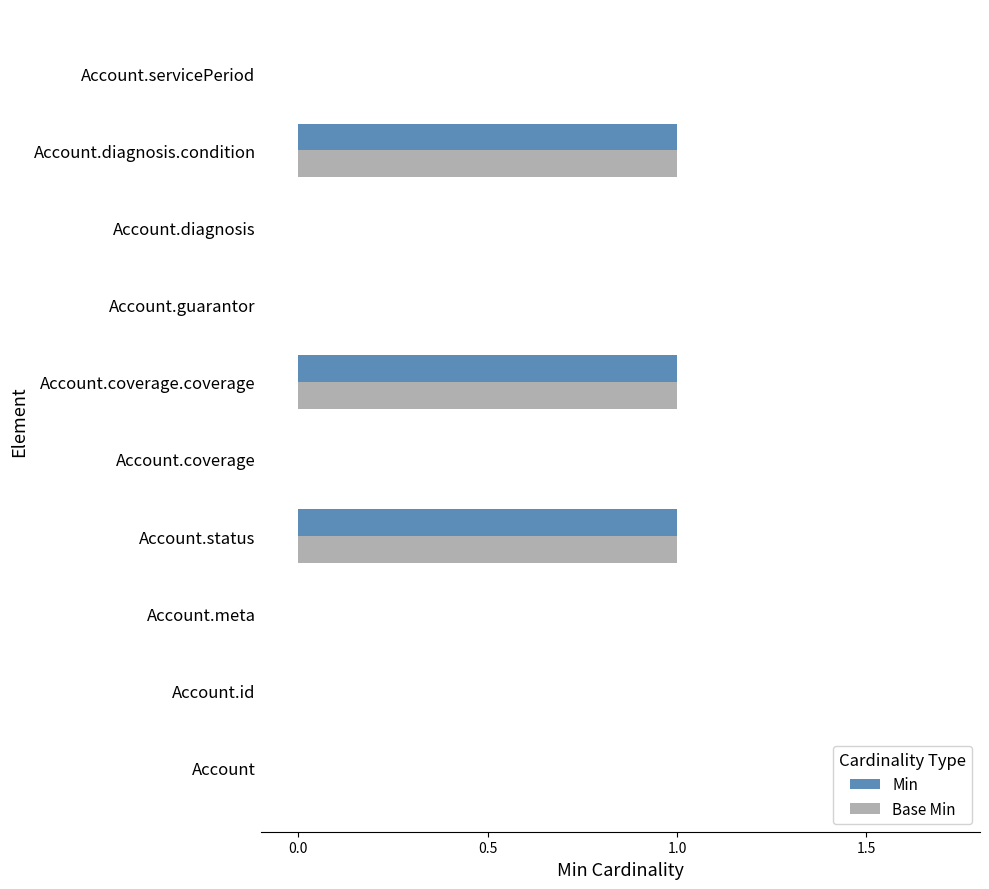

The value of Base Min at Account.meta is 0. True or false?

True